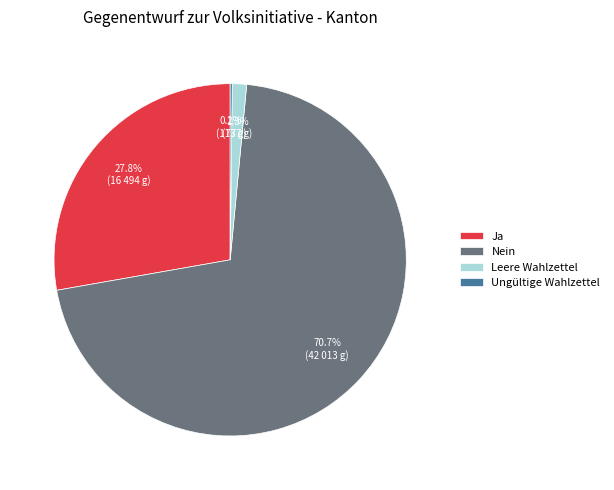

What is the largest slice in the pie chart?

Nein